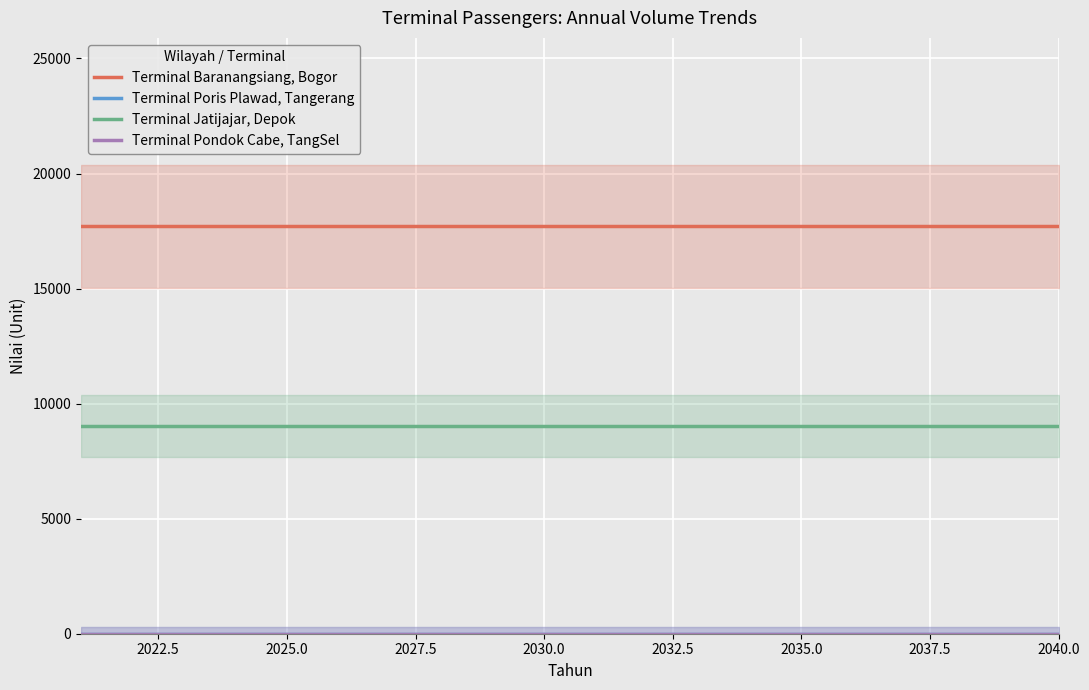

What is the total value across all series at 2025.0?

26719